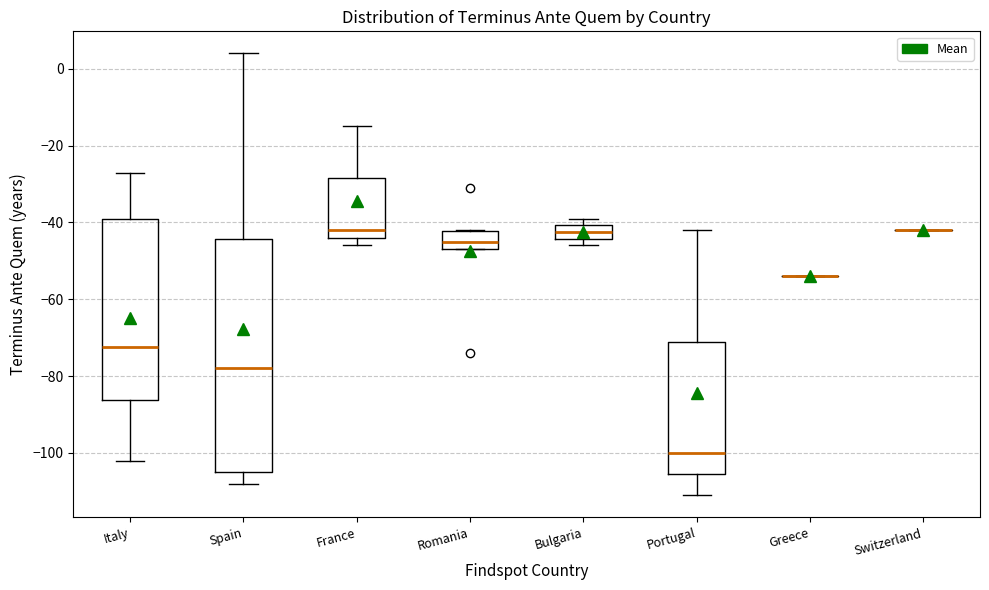

Reading left to right, read every box against the y-axis: the position of its median line, the range the box covers, and the ends of its whiskers. The values are not printed on the chart, so give them approximately, as read against the axis.

Italy: median -72, box -86 to -38, whiskers -102 to -26
Spain: median -78, box -104 to -44, whiskers -108 to 4
France: median -42, box -44 to -28, whiskers -46 to -14
Romania: median -44, box -46 to -42, whiskers -46 to -42
Bulgaria: median -42, box -44 to -40, whiskers -46 to -38
Portugal: median -100, box -106 to -70, whiskers -110 to -42
Greece: box collapsed to a line at -54, whiskers -54 to -54
Switzerland: box collapsed to a line at -42, whiskers -42 to -42